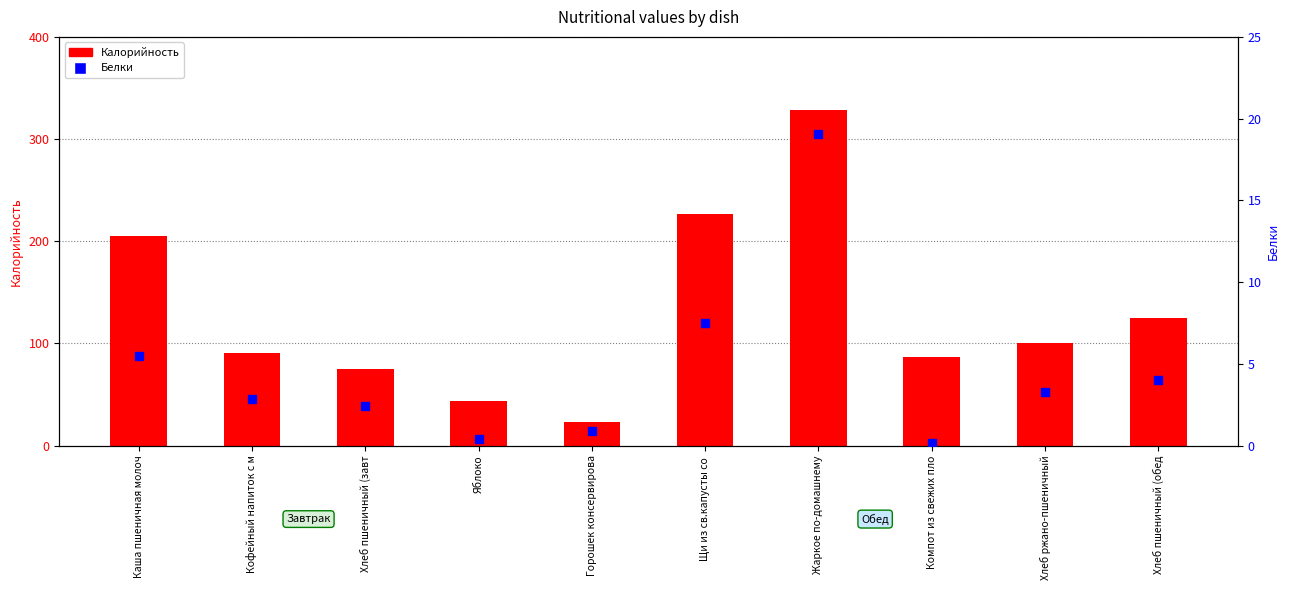

What is the total value across all series at Компот из свежих пло?

86.5